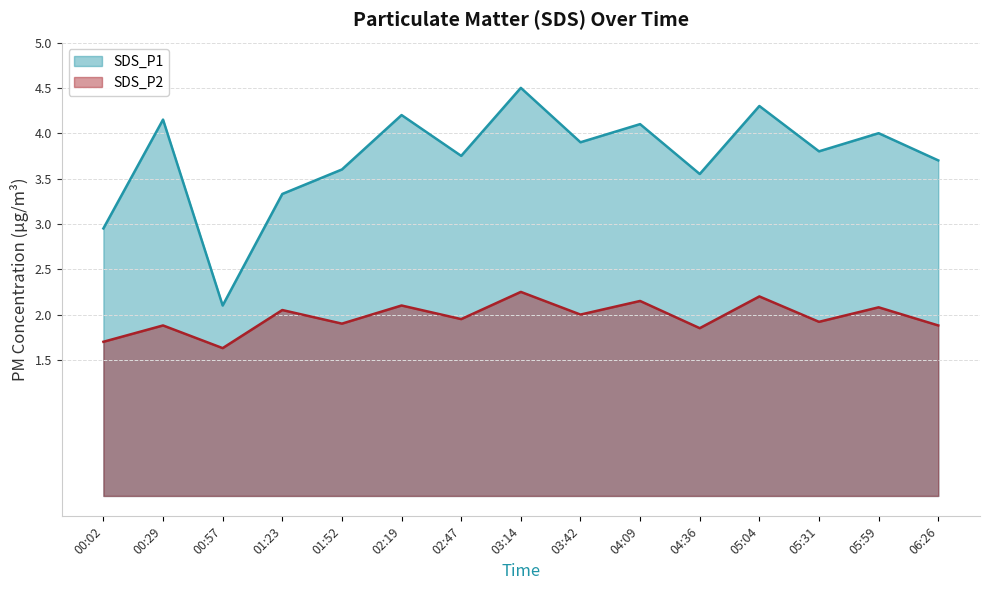

What are all the series names shown in the legend?

SDS_P1, SDS_P2